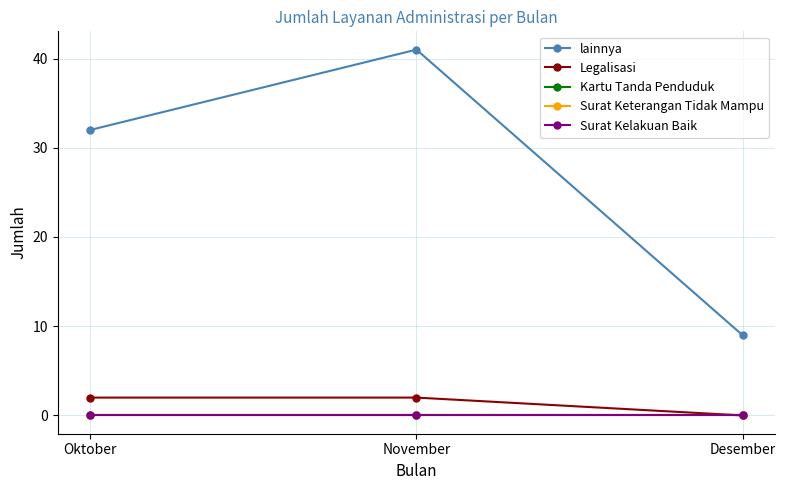

Does the chart have visible grid lines?

Yes